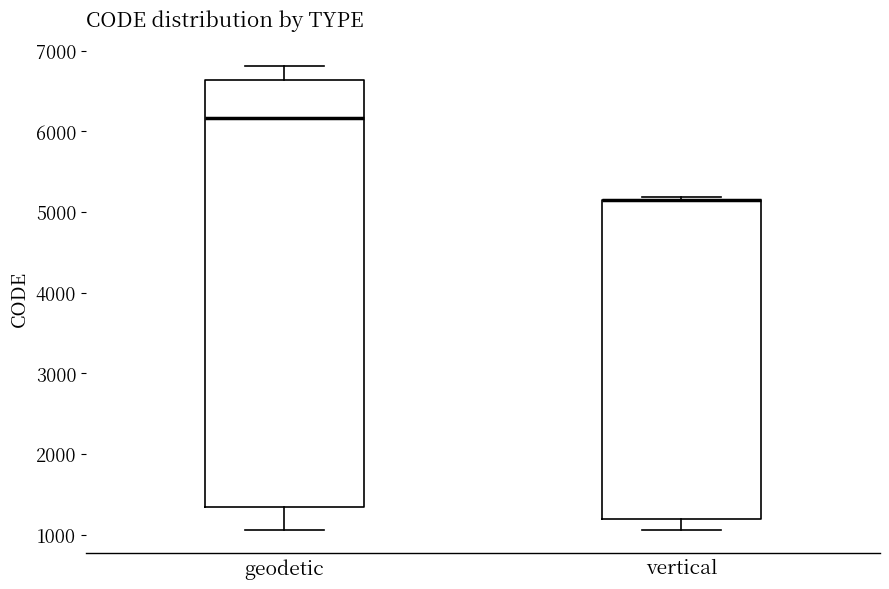

Where is the lower edge of the box for vertical on the y-axis? The values are not printed on the chart, so give them approximately, as read against the axis.

1200